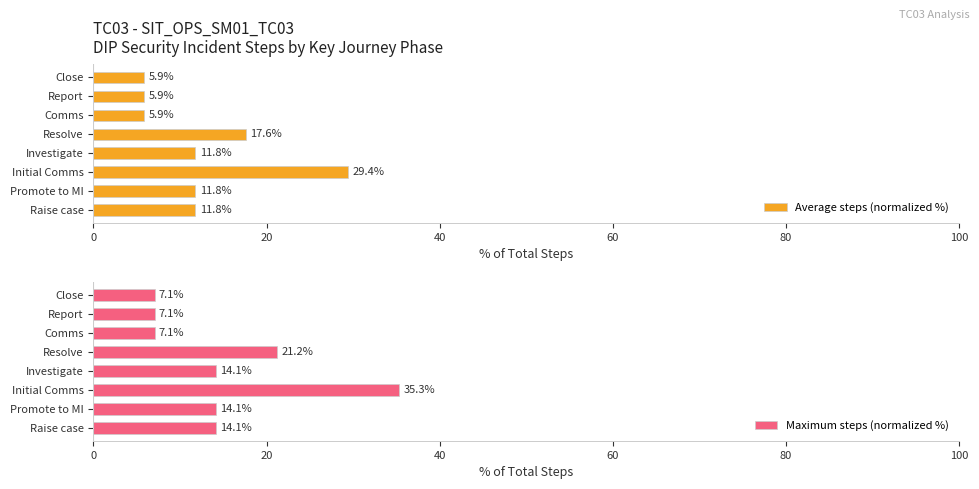

What is the lowest value of the Average steps (normalized %) series?

5.9